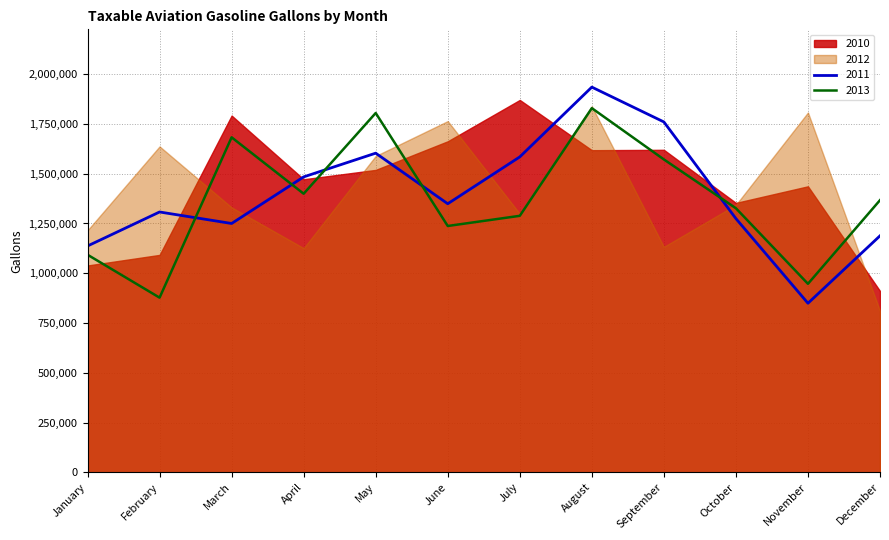

Is it true that 2011 equals 509649 at September?

False